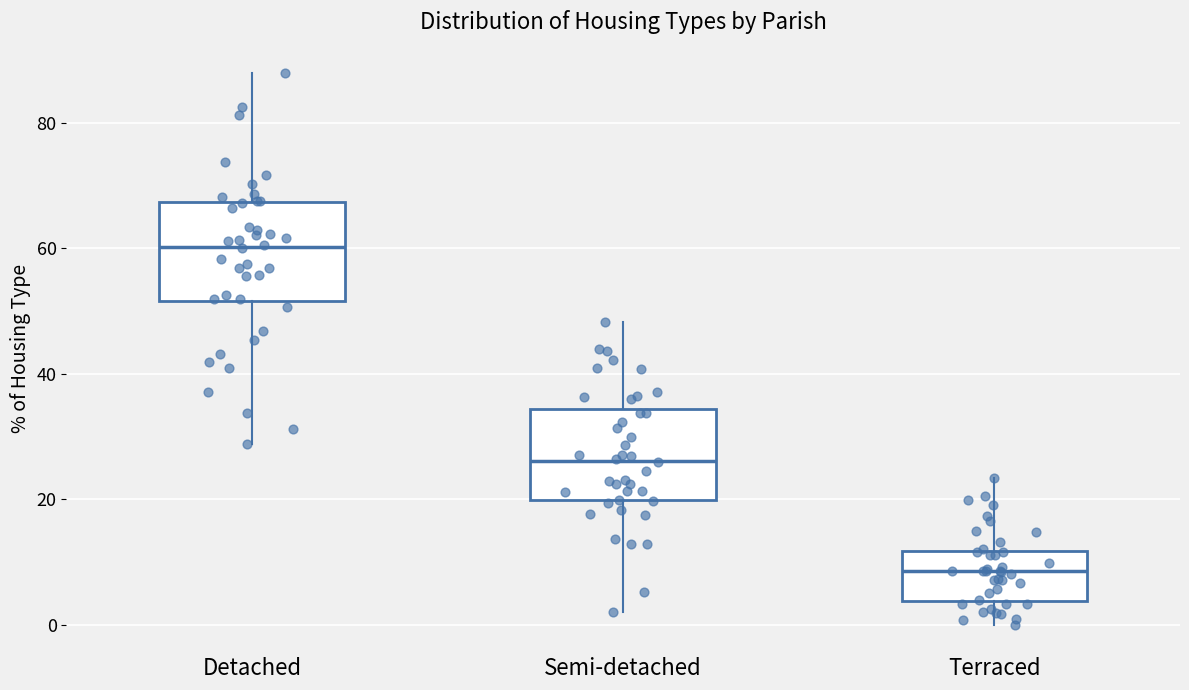

Reading left to right, read every box against the y-axis: the position of its median line, the range the box covers, and the ends of its whiskers. The values are not printed on the chart, so give them approximately, as read against the axis.

Detached: median 60, box 52 to 68, whiskers 28 to 88
Semi-detached: median 26, box 20 to 34, whiskers 2 to 48
Terraced: median 8, box 4 to 12, whiskers 0 to 24